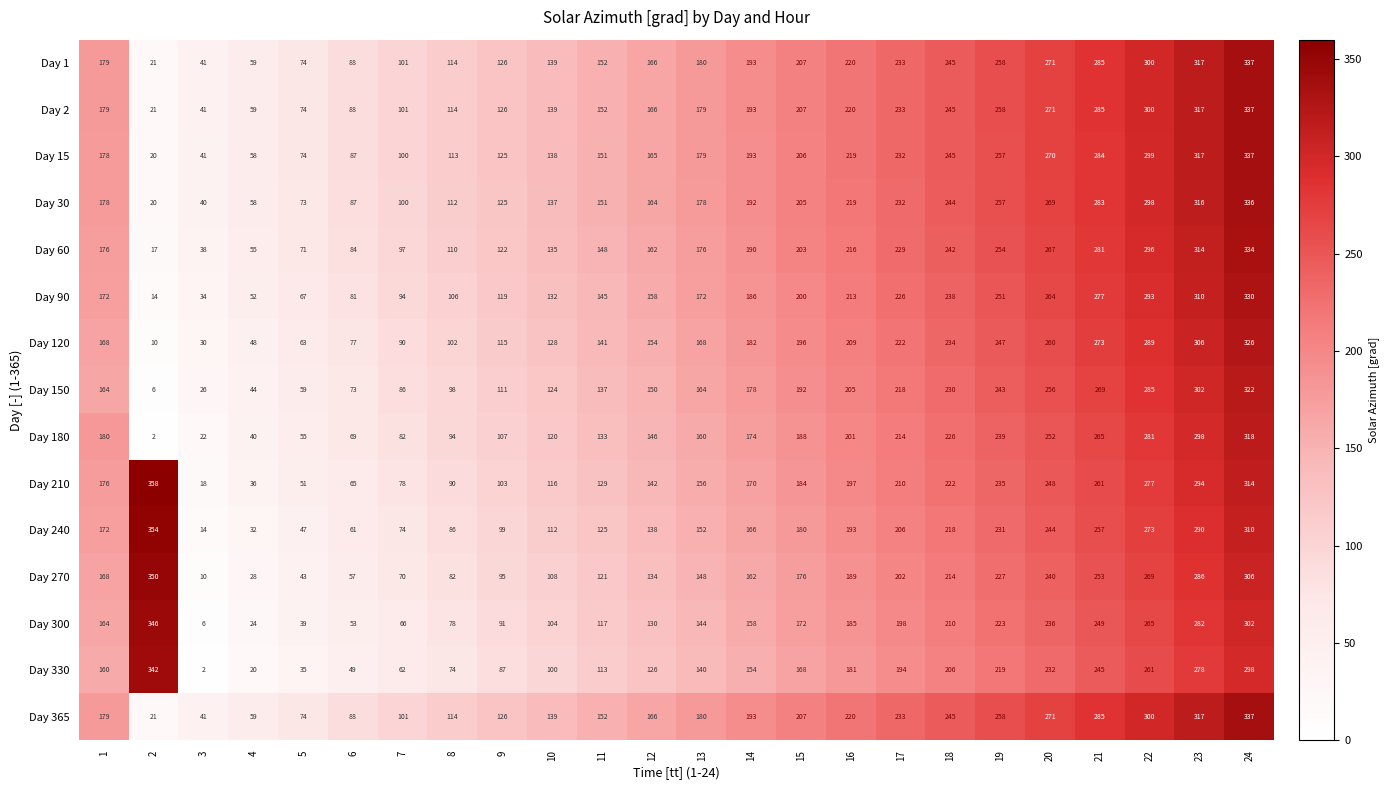

At which label is Day 240 closest to 184?

15